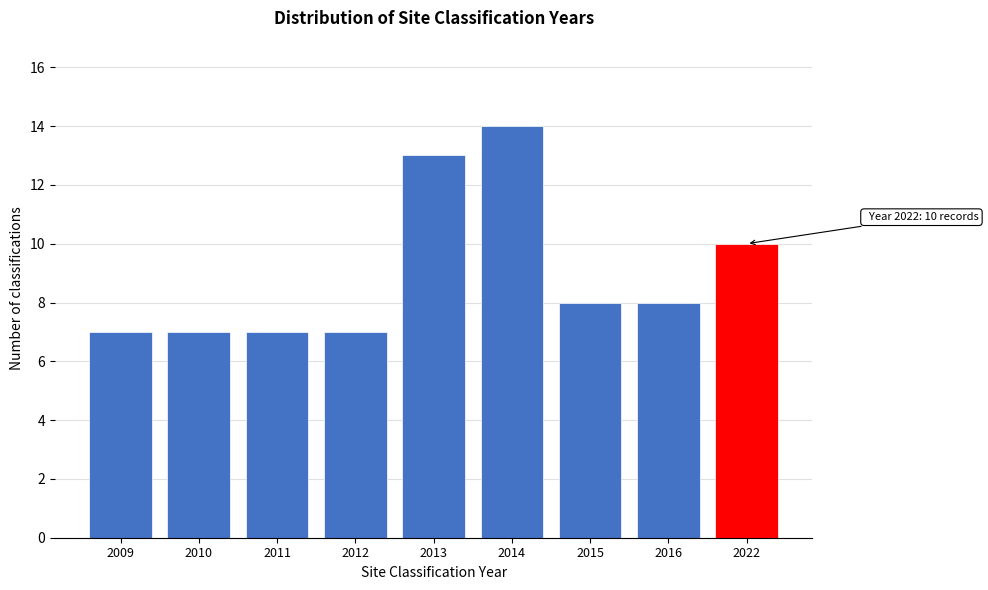

Reading left to right, extract all data points from this chart.

2009=7	2010=7	2011=7	2012=7	2013=13	2014=14	2015=8	2016=8	2022=10